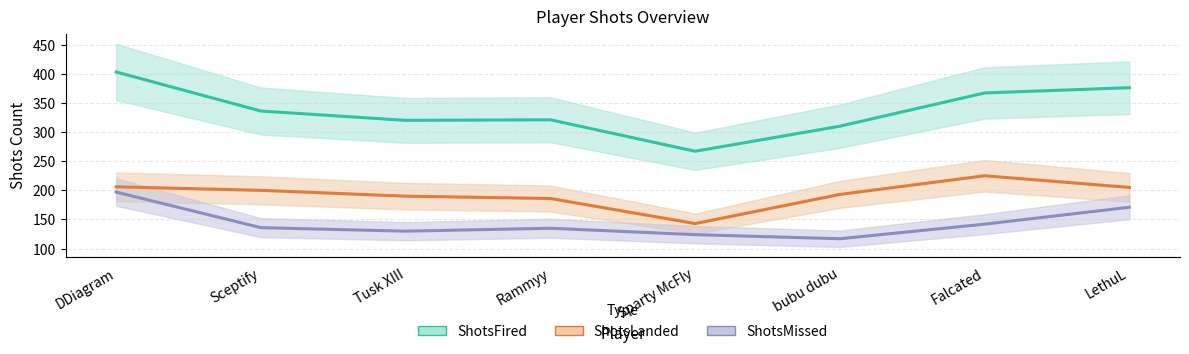

At which label does ShotsFired first exceed 336?

DDiagram